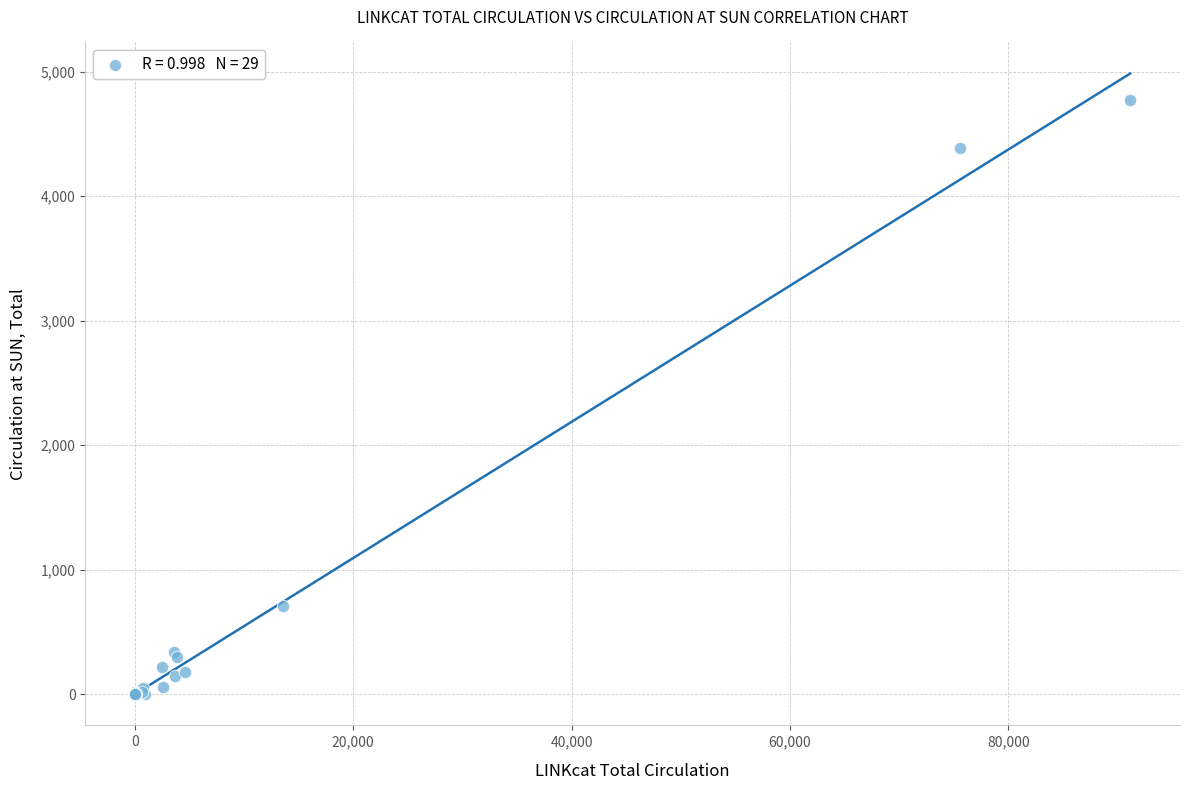

What Y value in the scatter plot is closest to 2385?

712